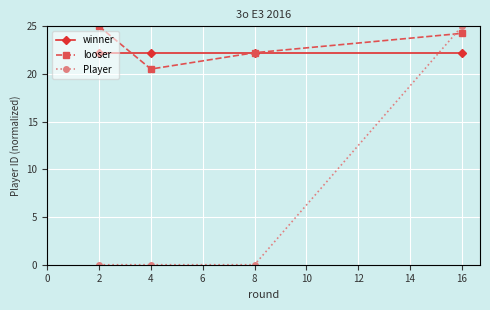

Is this an area chart (filled region under the line)?

No